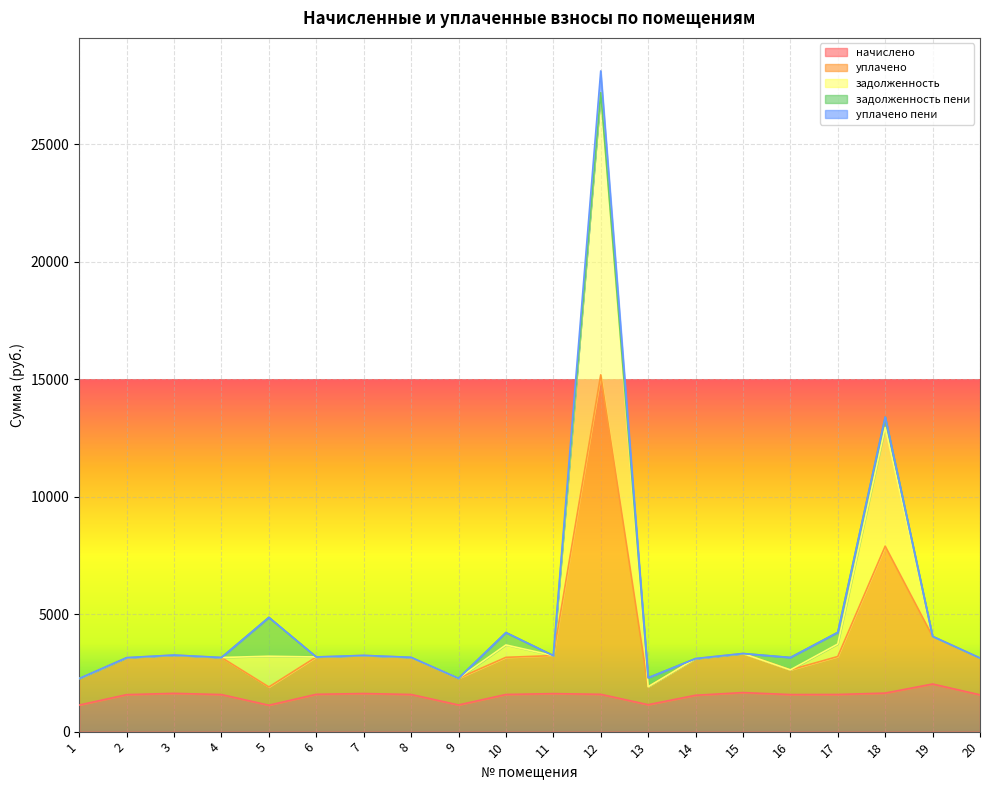

Where is задолженность nearest to the value 15198?

18